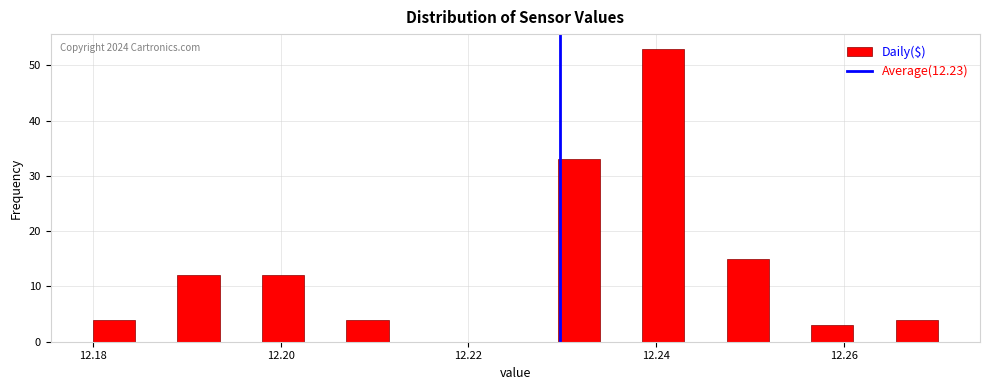

Around what value on the x-axis is the tallest bar? Give the approximate position of its centre, as read against the axis.

12.240